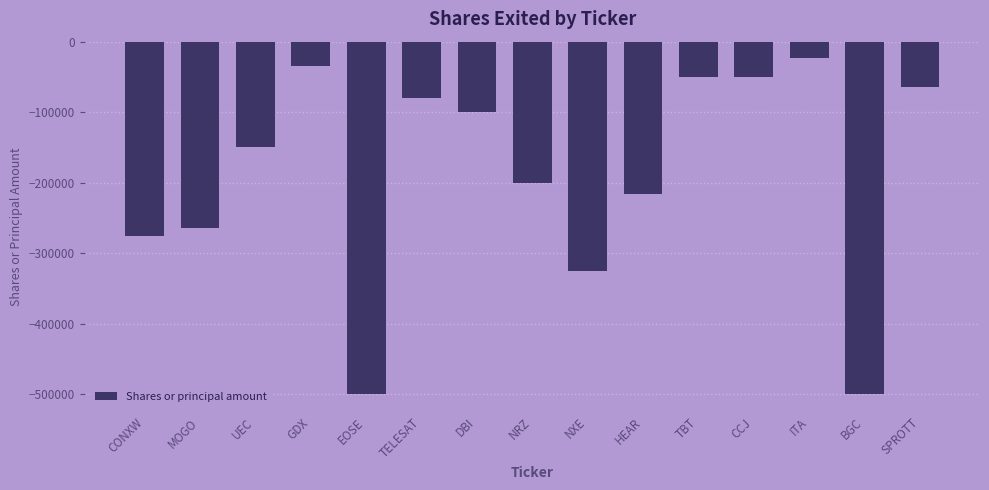

Where is the data nearest to the value -261500?

MOGO